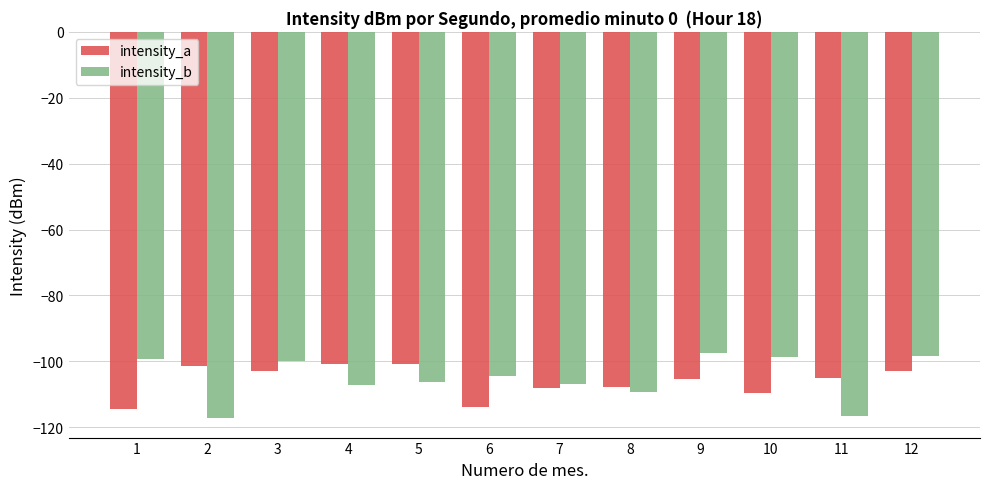

At 1, list the series in order from smallest to largest.

intensity_a, intensity_b